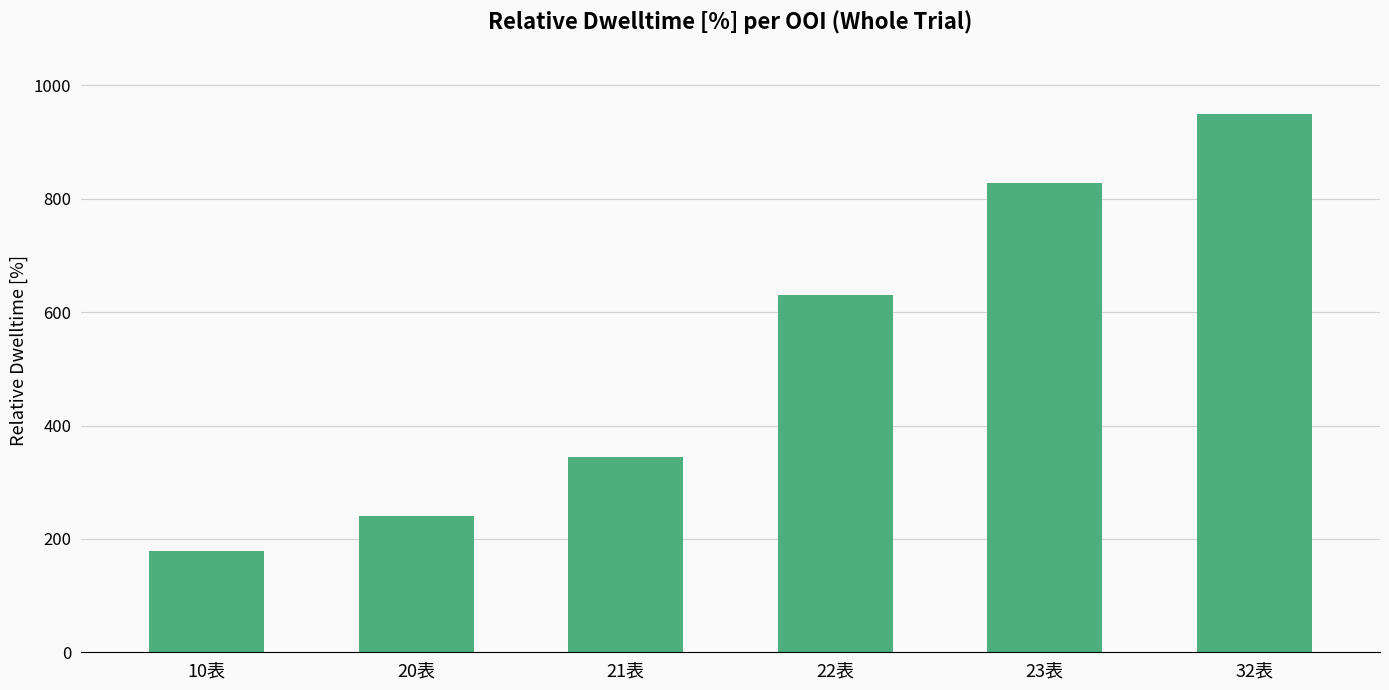

What is the difference between the maximum and minimum values?

771